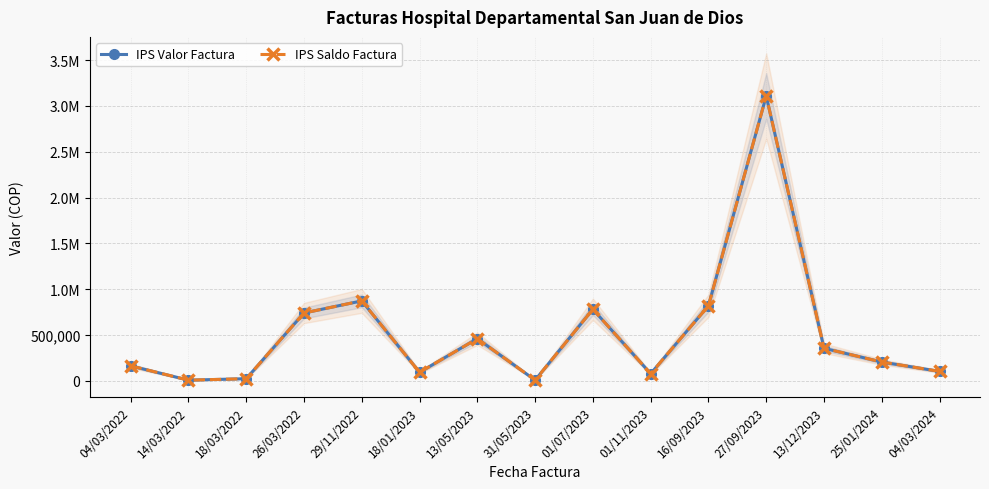

At which label is IPS Valor Factura closest to 1557528?

29/11/2022